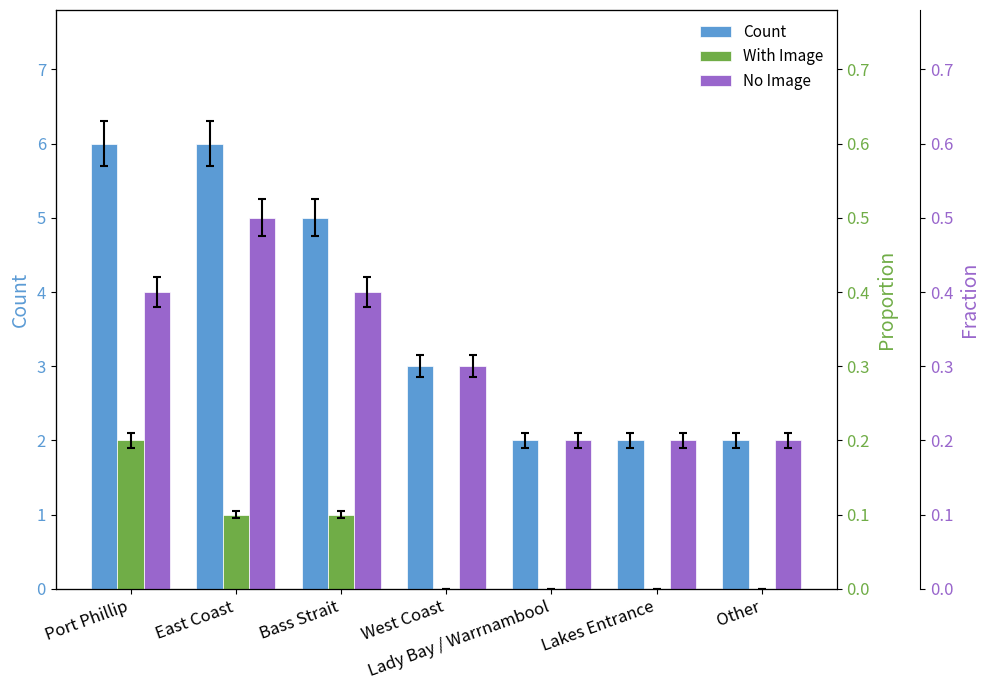

Are the bars grouped side by side (vs. stacked)?

Yes